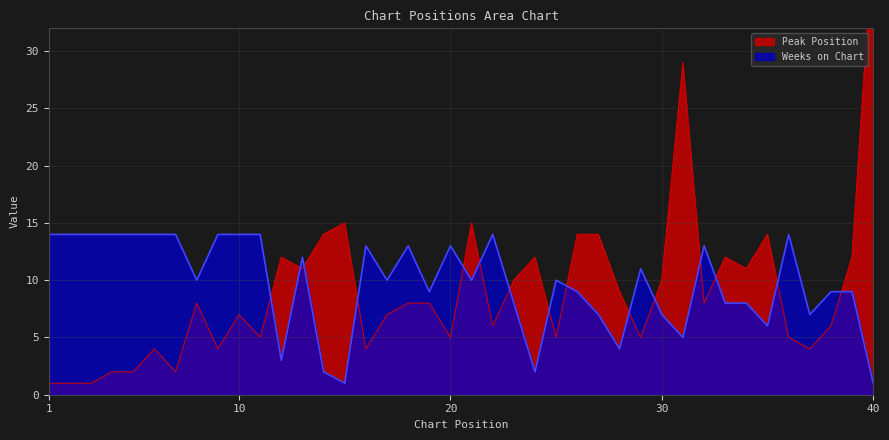

Which category has the highest value across all series?

40